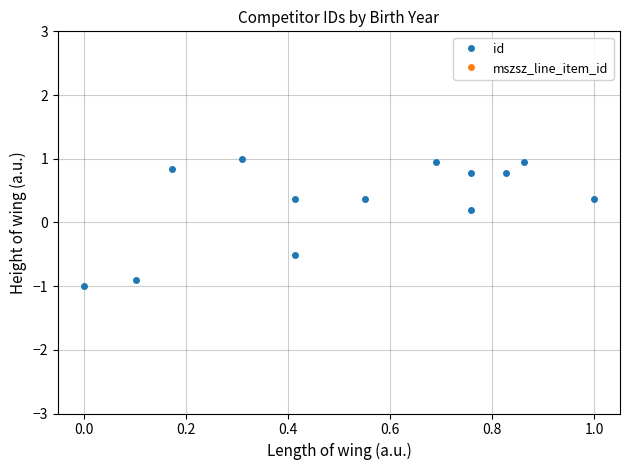

Is the value of mszsz_line_item_id at 0.6 greater than the value of id at 0.2?

No